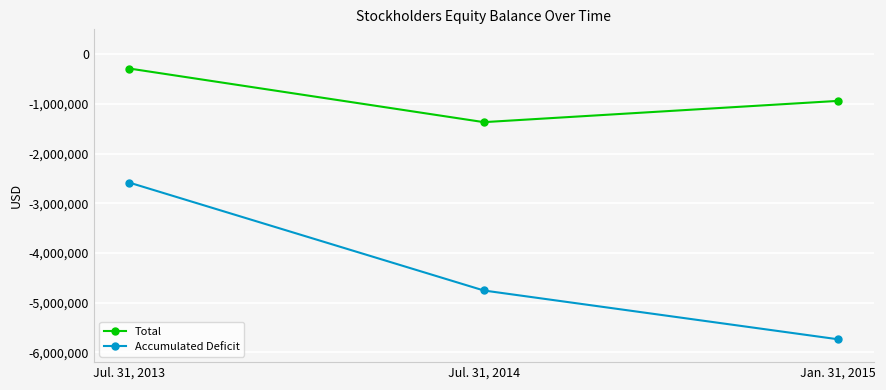

What is the label of the 2nd point from the left?

Jul. 31, 2014